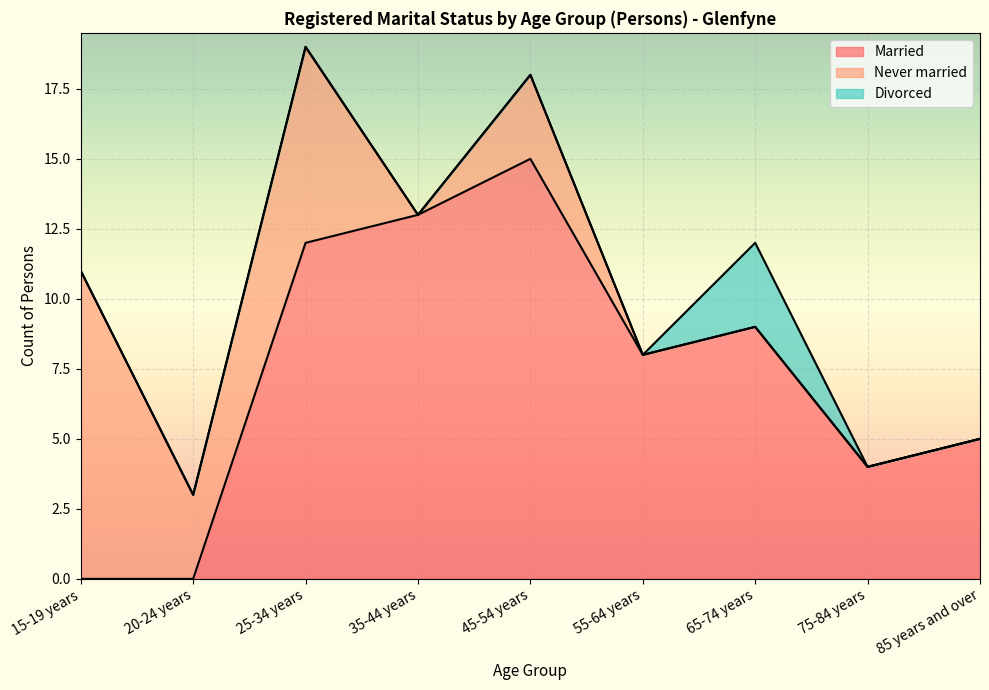

Rank the series at 75-84 years from lowest to highest value.

Never married, Divorced, Married